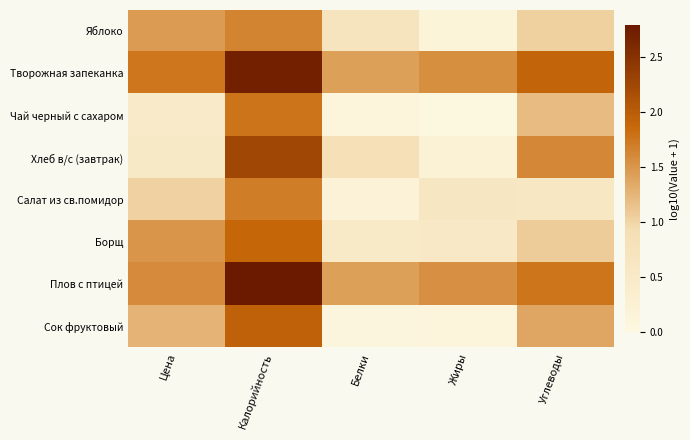

What is the spread (max minus min) of values at Углеводы?

1.3